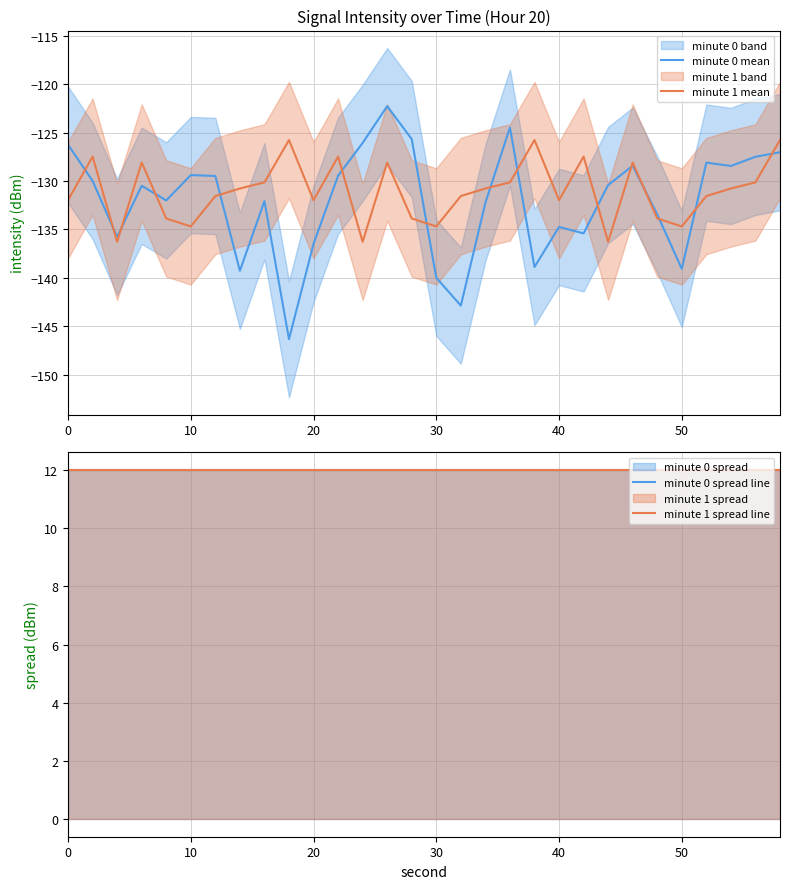

Is the value of minute 0 mean at 0 greater than the value of minute 1 mean at 30?

Yes